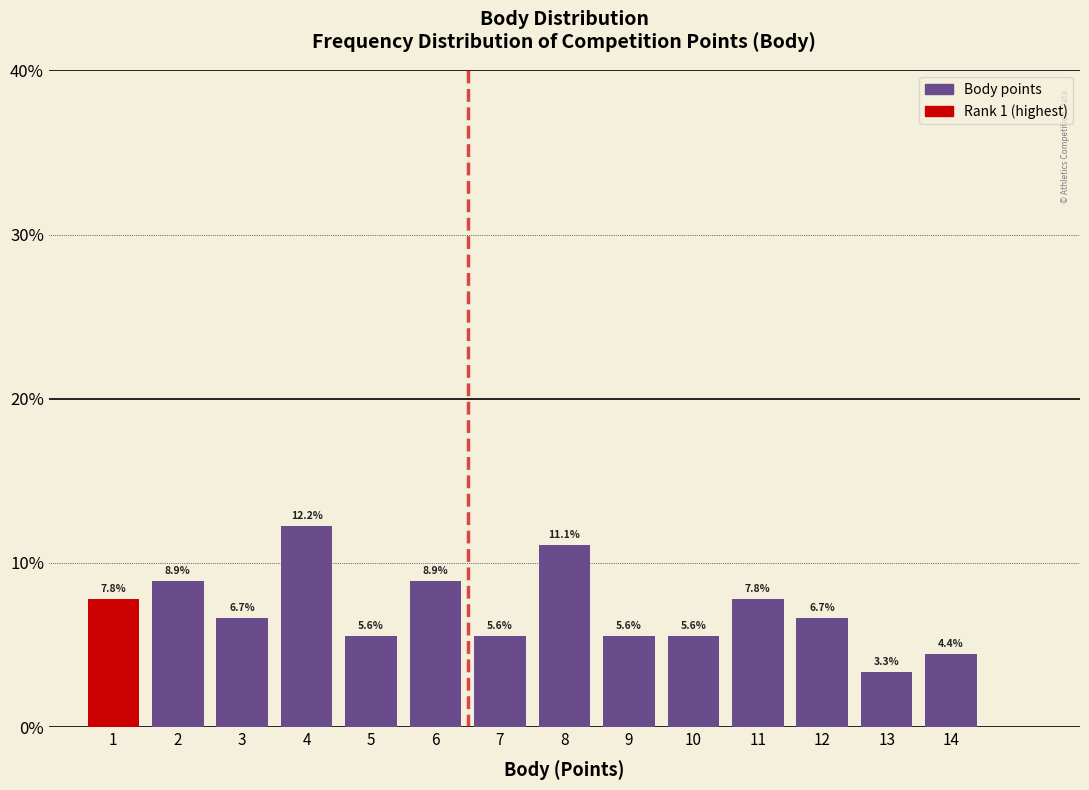

What is the height of the bar covering 6.5 to 7.5 on the x-axis?

5.6